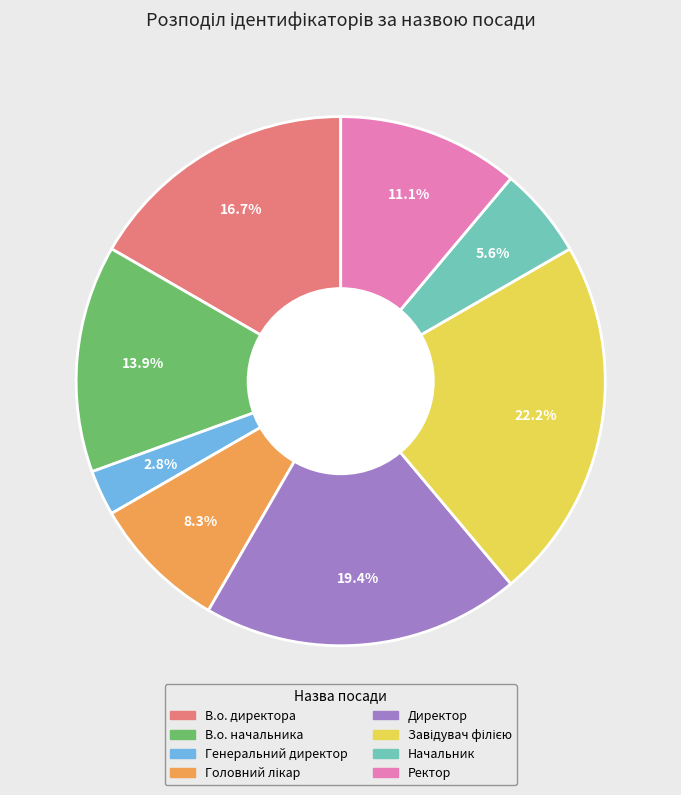

What is the total percentage of Ректор and Генеральний директор?

13.9%